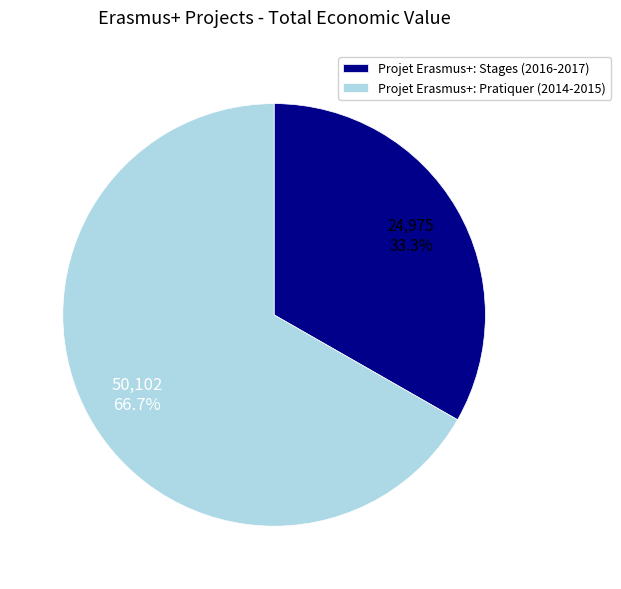

What percentage is the Projet Erasmus+: Pratiquer (2014-2015) slice, to the nearest percent?

67%